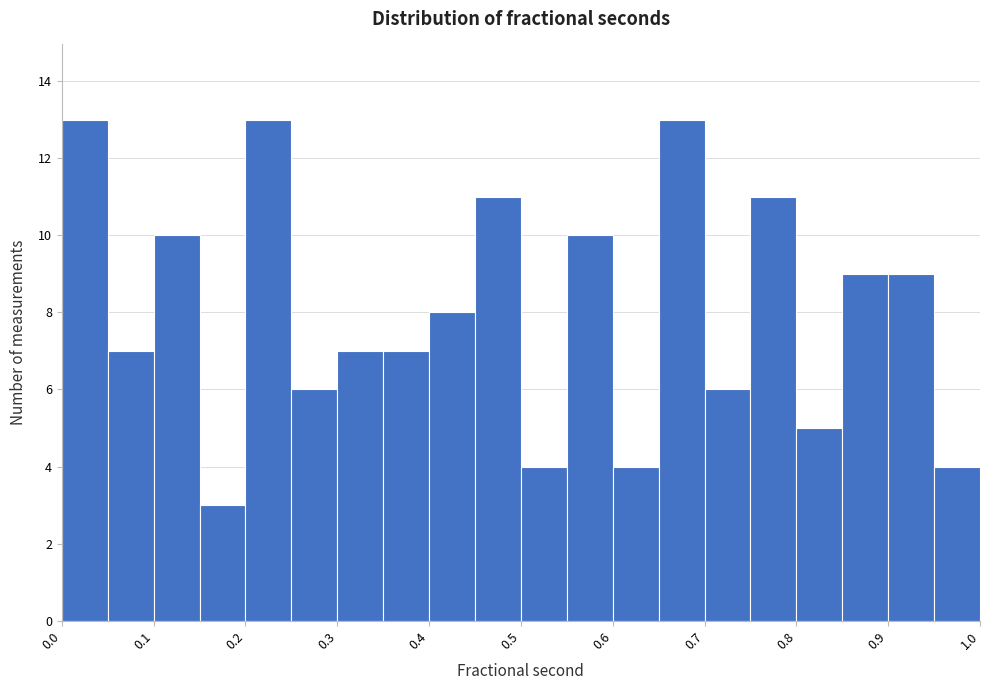

Reading left to right, list every bar in this chart as the range it spans on the x-axis followed by its height. The values are not printed on the chart, so give them approximately, as read against the axis.

0.00 to 0.05: 13
0.05 to 0.10: 7
0.10 to 0.15: 10
0.15 to 0.20: 3
0.20 to 0.25: 13
0.25 to 0.30: 6
0.30 to 0.35: 7
0.35 to 0.40: 7
0.40 to 0.45: 8
0.45 to 0.50: 11
0.50 to 0.55: 4
0.55 to 0.60: 10
0.60 to 0.65: 4
0.65 to 0.70: 13
0.70 to 0.75: 6
0.75 to 0.80: 11
0.80 to 0.85: 5
0.85 to 0.90: 9
0.90 to 0.95: 9
0.95 to 1.00: 4